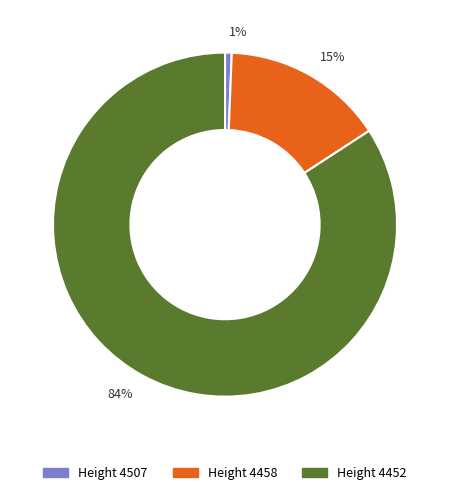

Is 84% the majority of the pie?

Yes